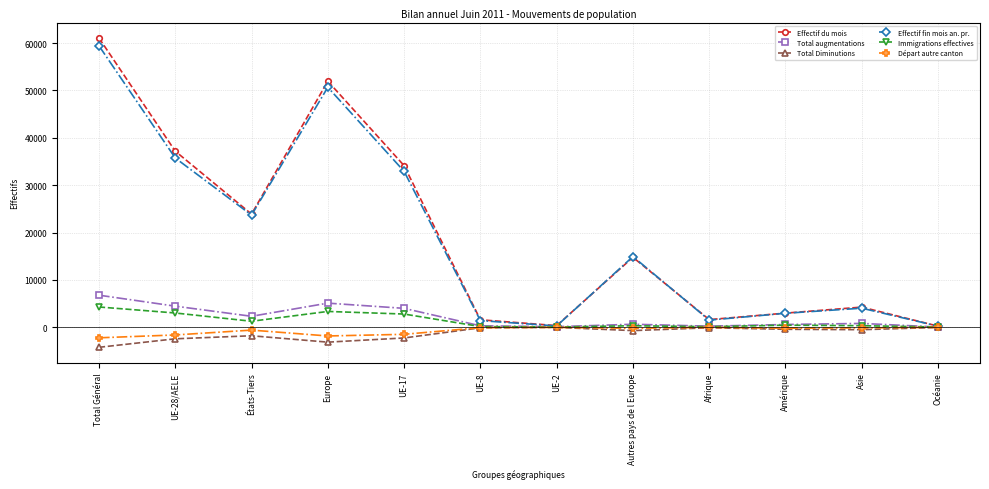

What is the average value of the Effectif fin mois an. pr. series?

18981